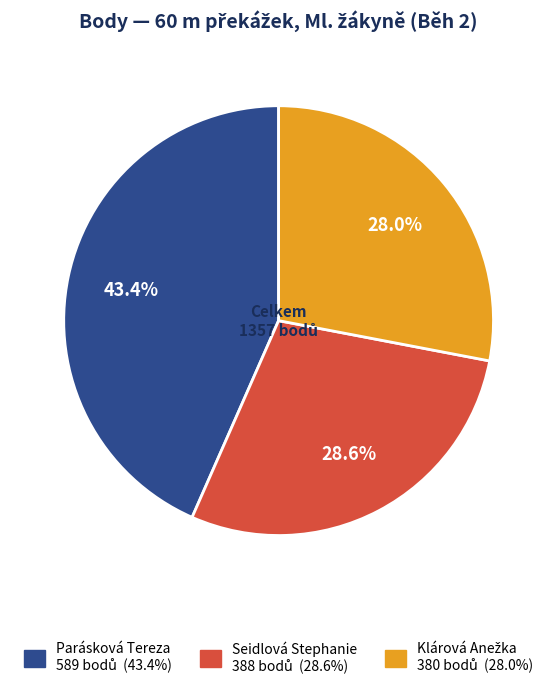

Which has a higher value, Seidlová Stephanie or Parásková Tereza?

Parásková Tereza